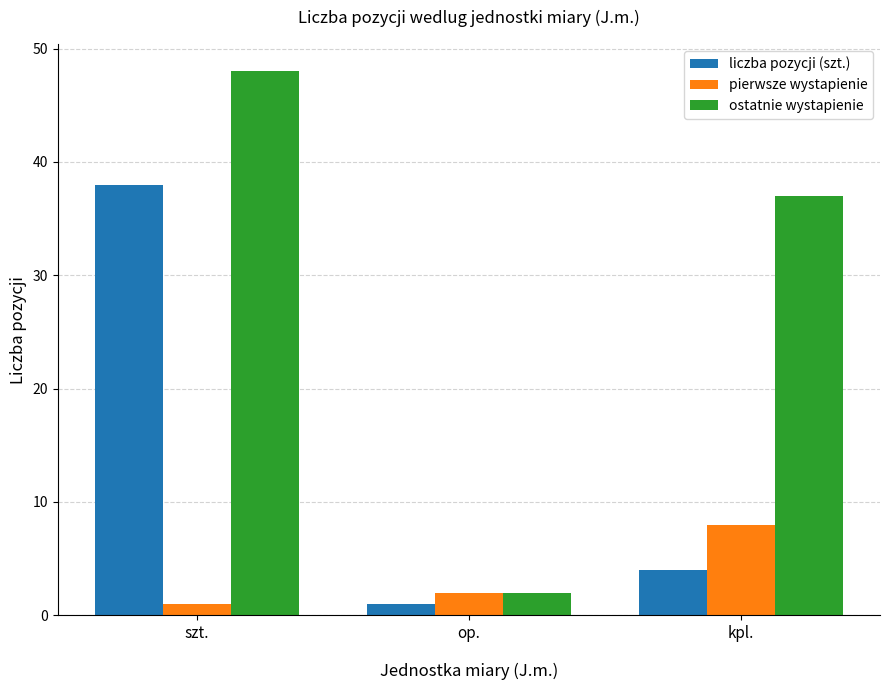

Where is liczba pozycji (szt.) nearest to the value 19?

kpl.